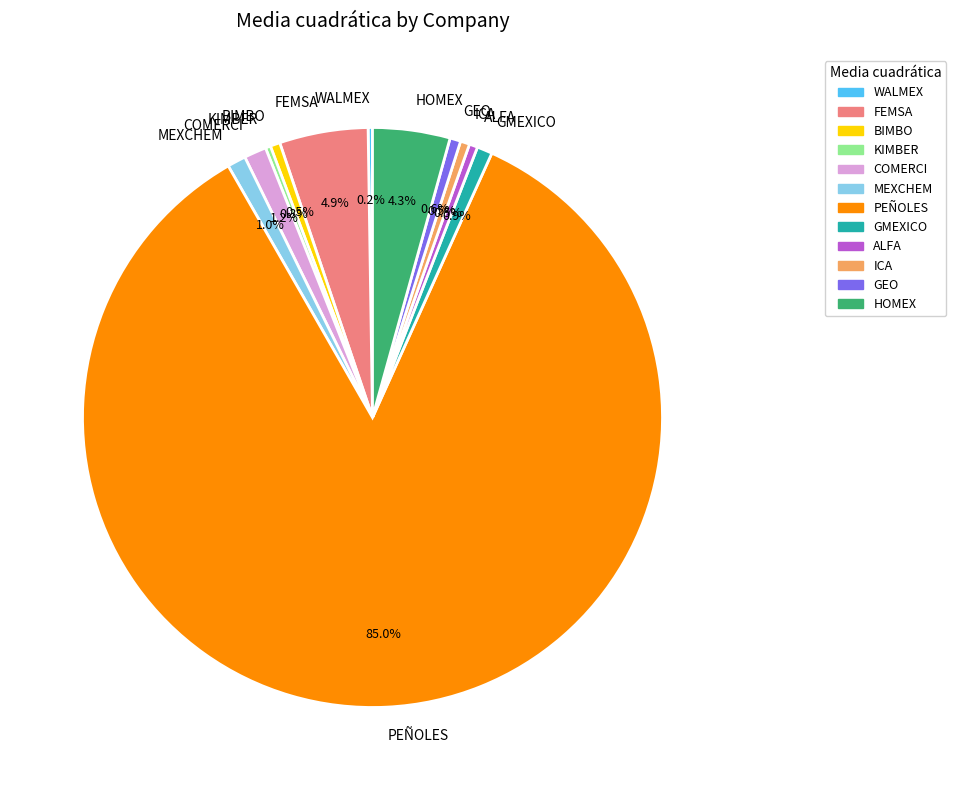

The HOMEX slice represents 4% of the pie. True or false?

True